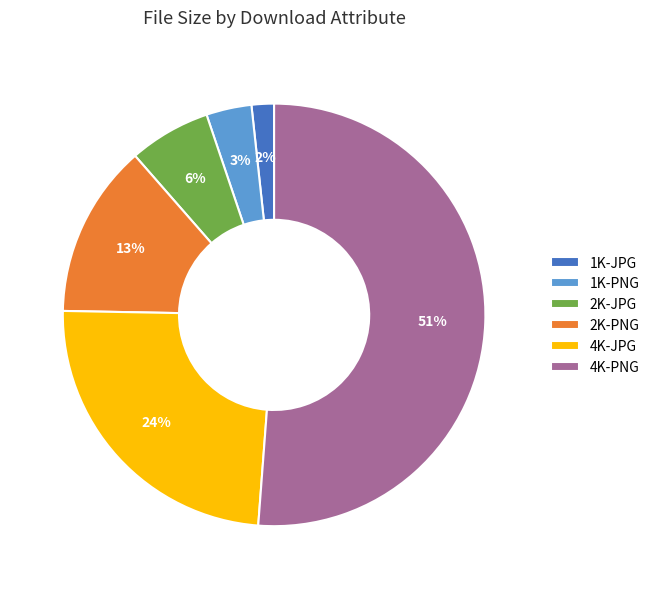

True or false: 2K-JPG accounts for 6% of the total.

True